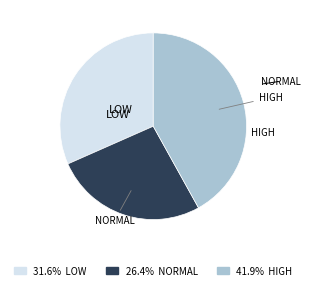

Is there a majority slice in this chart?

No